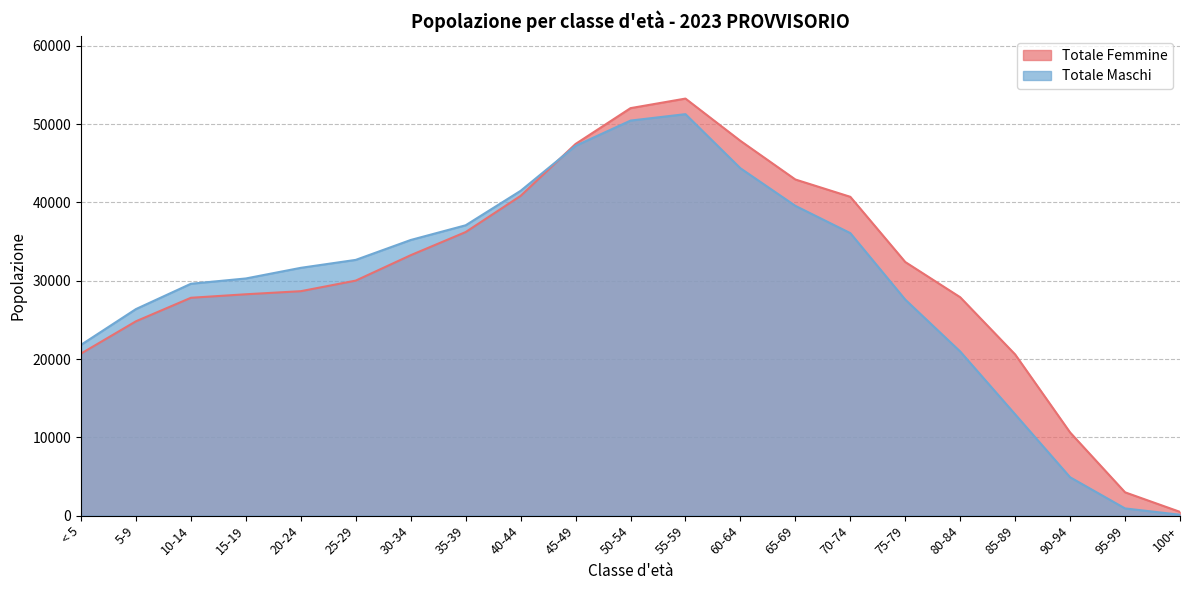

Rank the series by their maximum value, from highest to lowest.

Totale Femmine, Totale Maschi